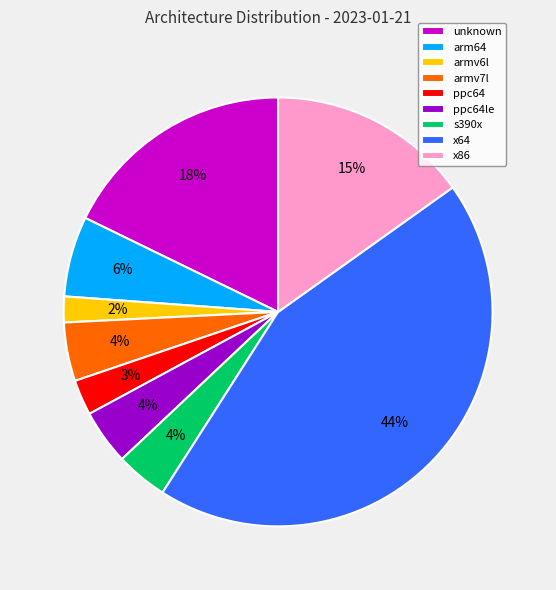

Is it true that arm64 is 19% of the pie?

False